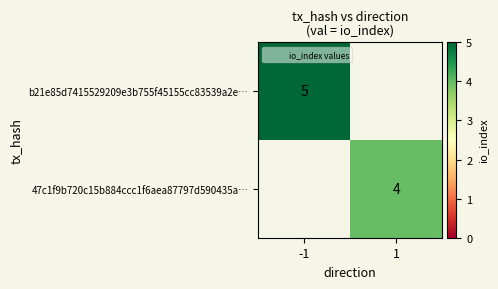

Is the value of 47c1f9b720c15b884ccc1f6aea87797d590435a… at -1 greater than the value of b21e85d7415529209e3b755f45155cc83539a2e… at 1?

No